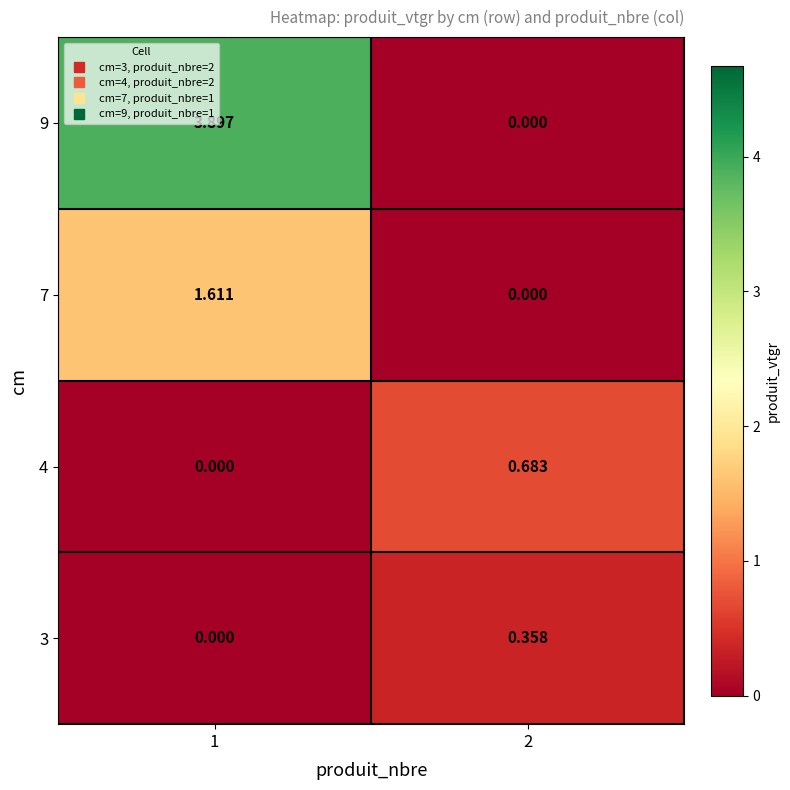

How many distinct data groups are displayed?

4